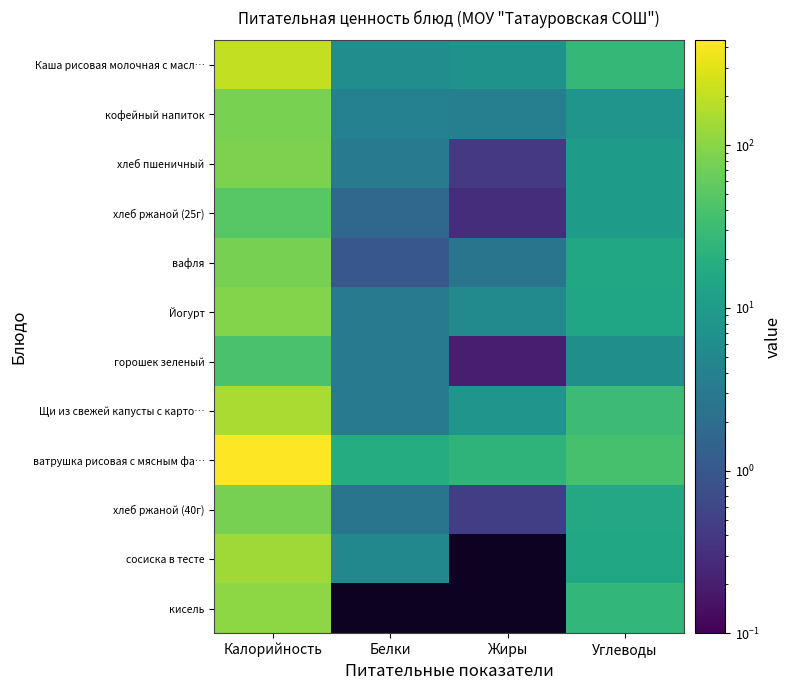

Reading left to right, what are all the values shown in this chart?

Каша рисовая молочная с масл…: Калорийность=203.6	Белки=6.2	Жиры=7.5	Углеводы=27.0
кофейный напиток: Калорийность=80.3	Белки=4.0	Жиры=3.8	Углеводы=7.9
хлеб пшеничный: Калорийность=84.0	Белки=3.2	Жиры=0.4	Углеводы=10.3
хлеб ржаной (25г): Калорийность=49.5	Белки=1.6	Жиры=0.3	Углеводы=9.9
вафля: Калорийность=78.2	Белки=1.0	Жиры=2.6	Углеводы=14.7
Йогурт: Калорийность=92.3	Белки=3.1	Жиры=5.3	Углеводы=14.2
горошек зеленый: Калорийность=40.0	Белки=3.1	Жиры=0.2	Углеводы=6.5
Щи из свежей капусты с карто…: Калорийность=151.7	Белки=3.1	Жиры=8.1	Углеводы=32.0
ватрушка рисовая с мясным фа…: Калорийность=441.0	Белки=17.8	Жиры=23.3	Углеводы=38.0
хлеб ржаной (40г): Калорийность=79.2	Белки=2.6	Жиры=0.5	Углеводы=15.8
сосиска в тесте: Калорийность=134.4	Белки=5.1	Жиры=0.0	Углеводы=15.5
кисель: Калорийность=106.0	Белки=0.0	Жиры=0.0	Углеводы=26.0